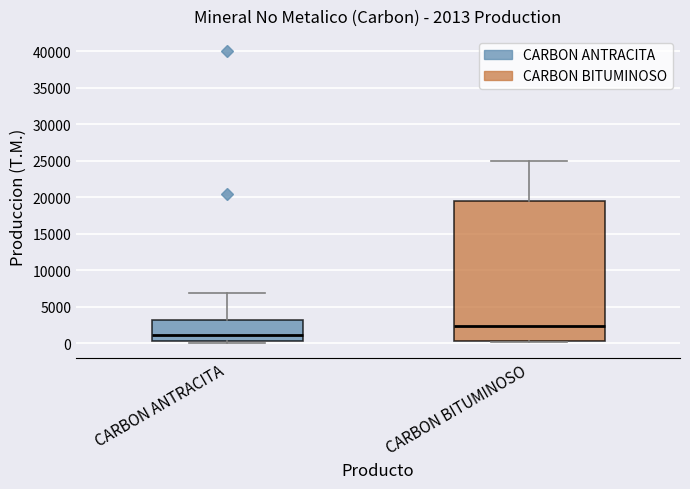

Which box's median line is the highest?

CARBON BITUMINOSO